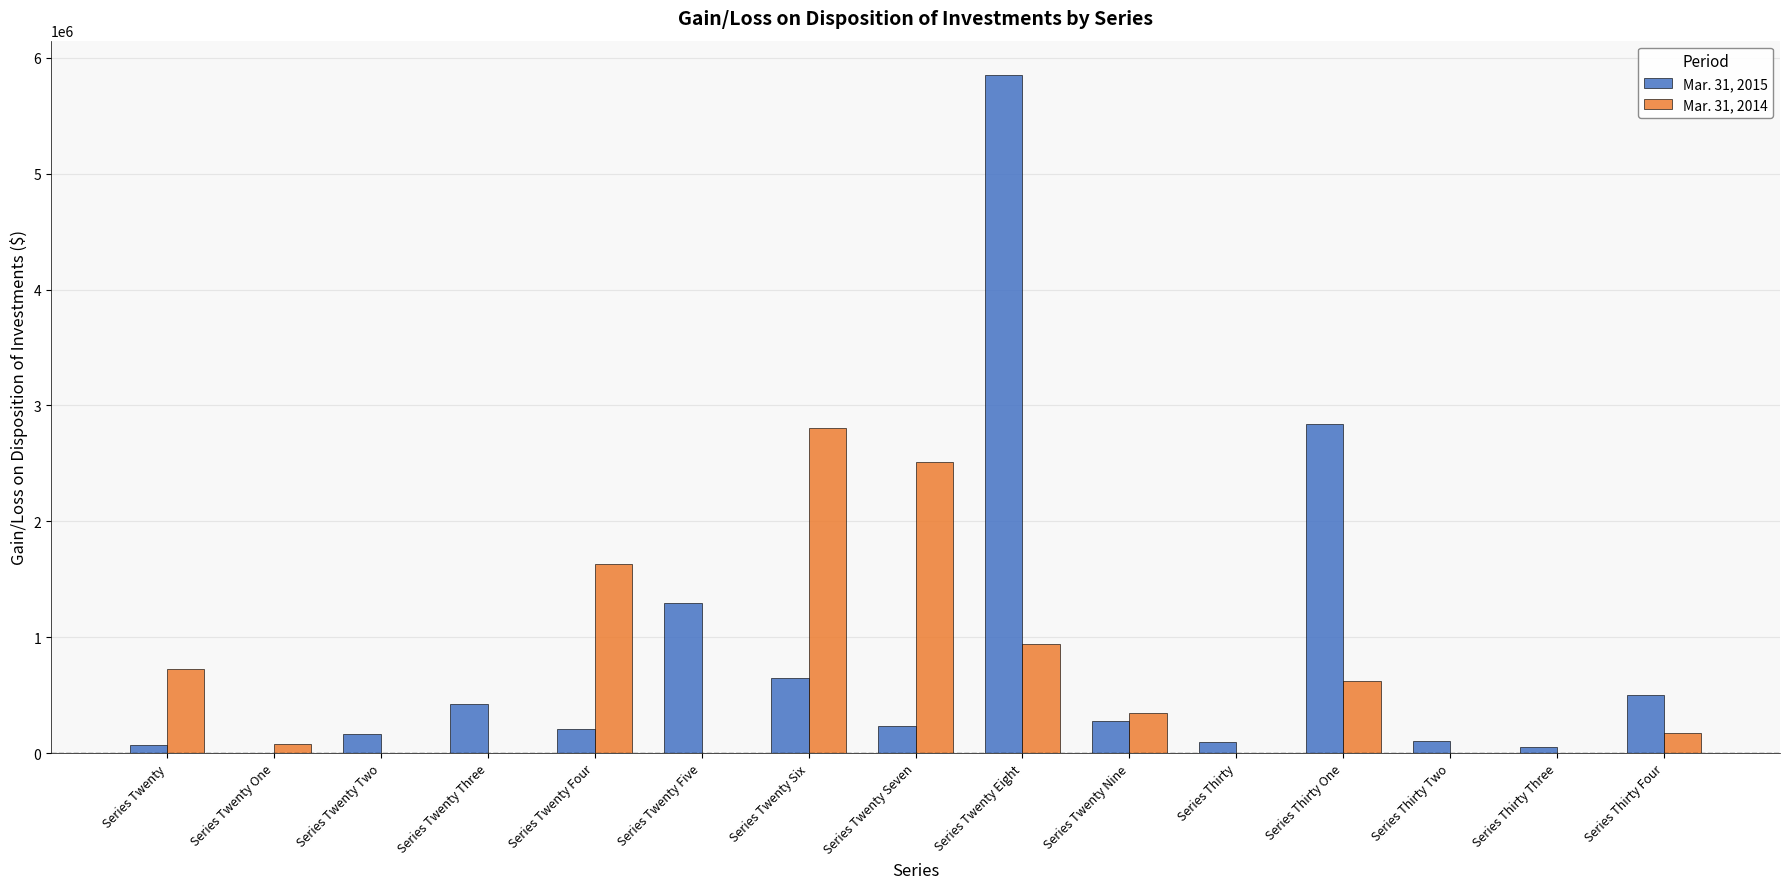

What is the spread (max minus min) of values at Series Thirty Two?

104245